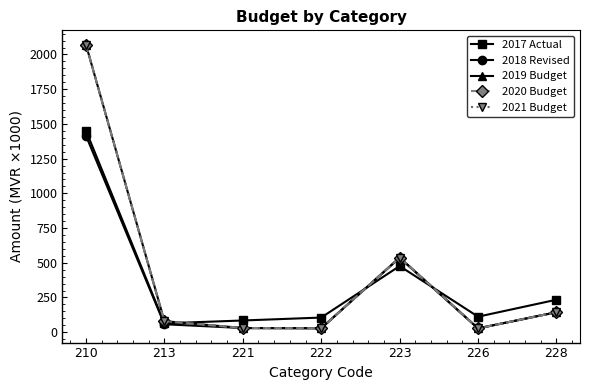

How many interior local valleys does the 2019 Budget series have?

2